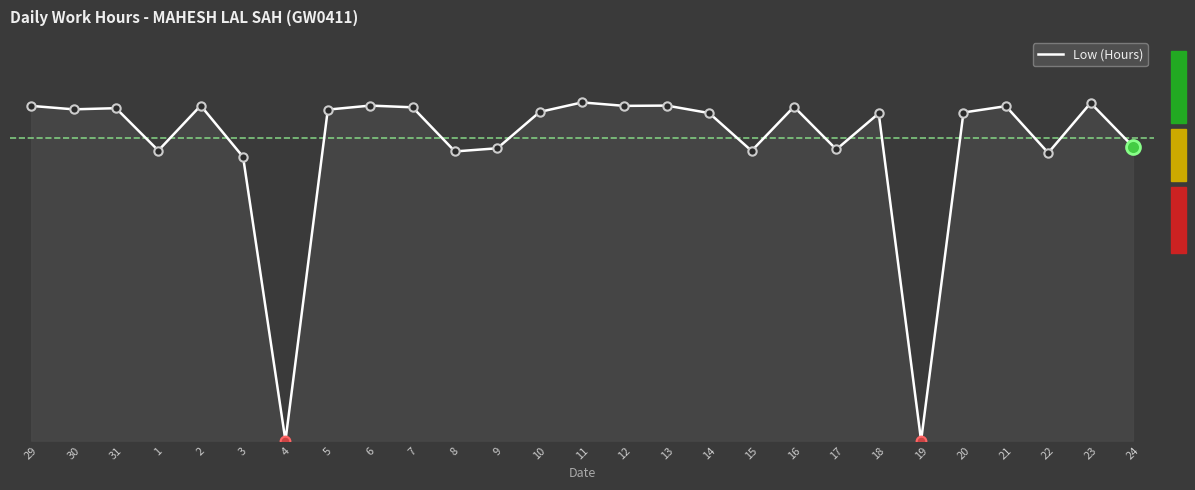

How many lines are shown in the chart?

1